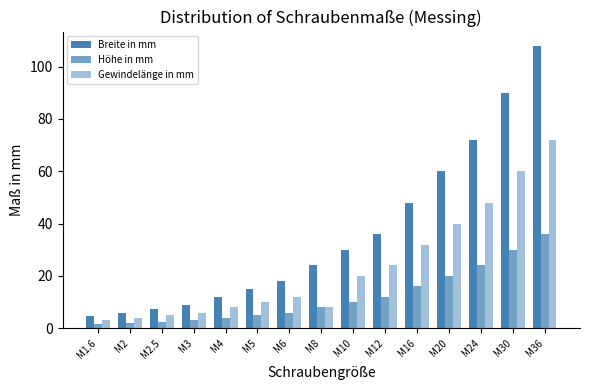

Are the bars grouped side by side (vs. stacked)?

Yes